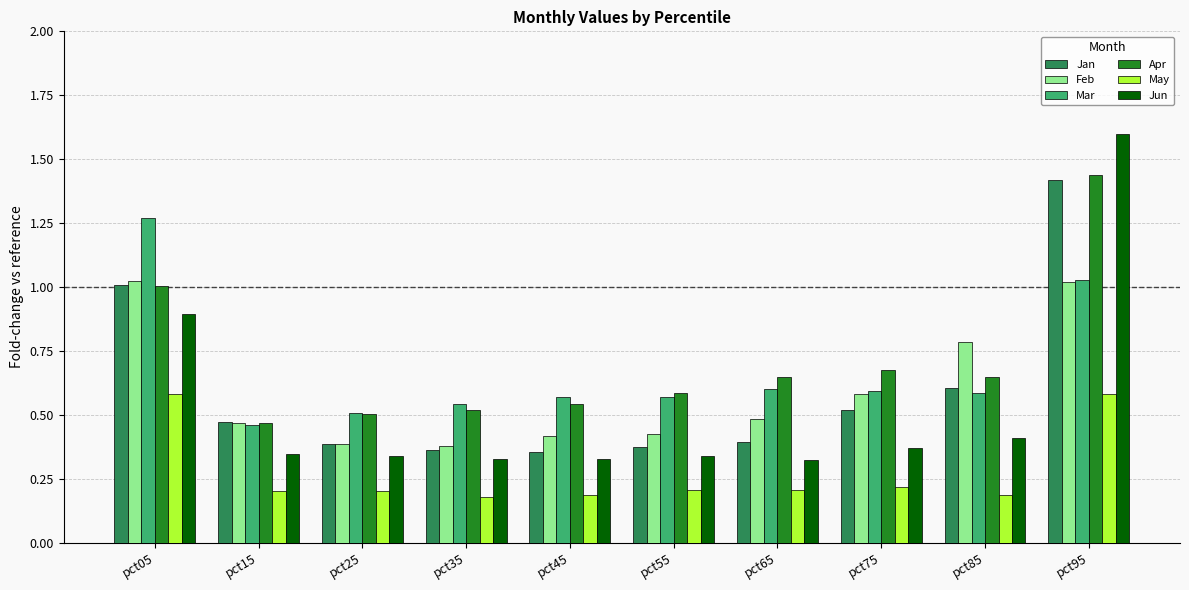

List the series in order of their peak value, highest first.

Jun, Apr, Jan, Mar, Feb, May